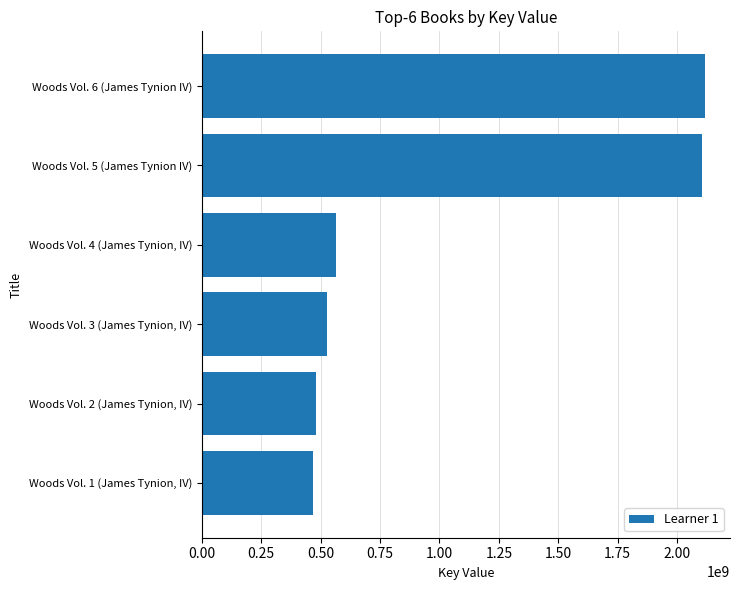

How many categories are shown in the chart?

6